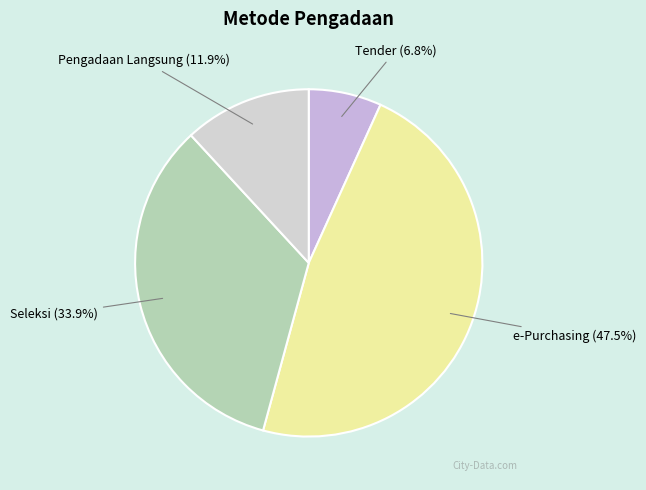

What percentage is the Tender slice, to the nearest percent?

7%